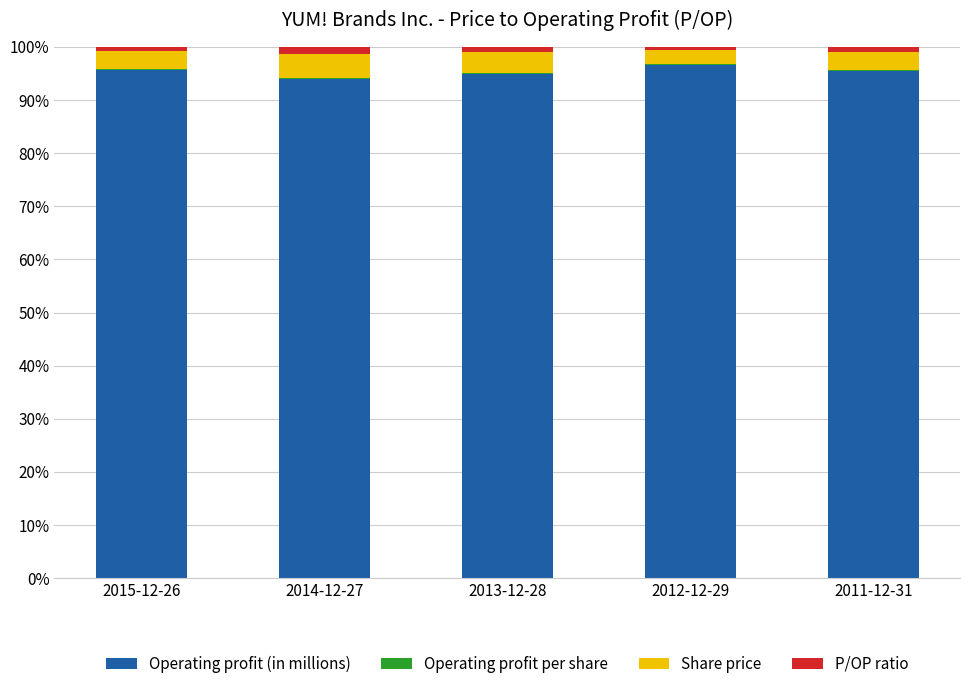

What is the sum of all Operating profit (in millions) values?

476.5